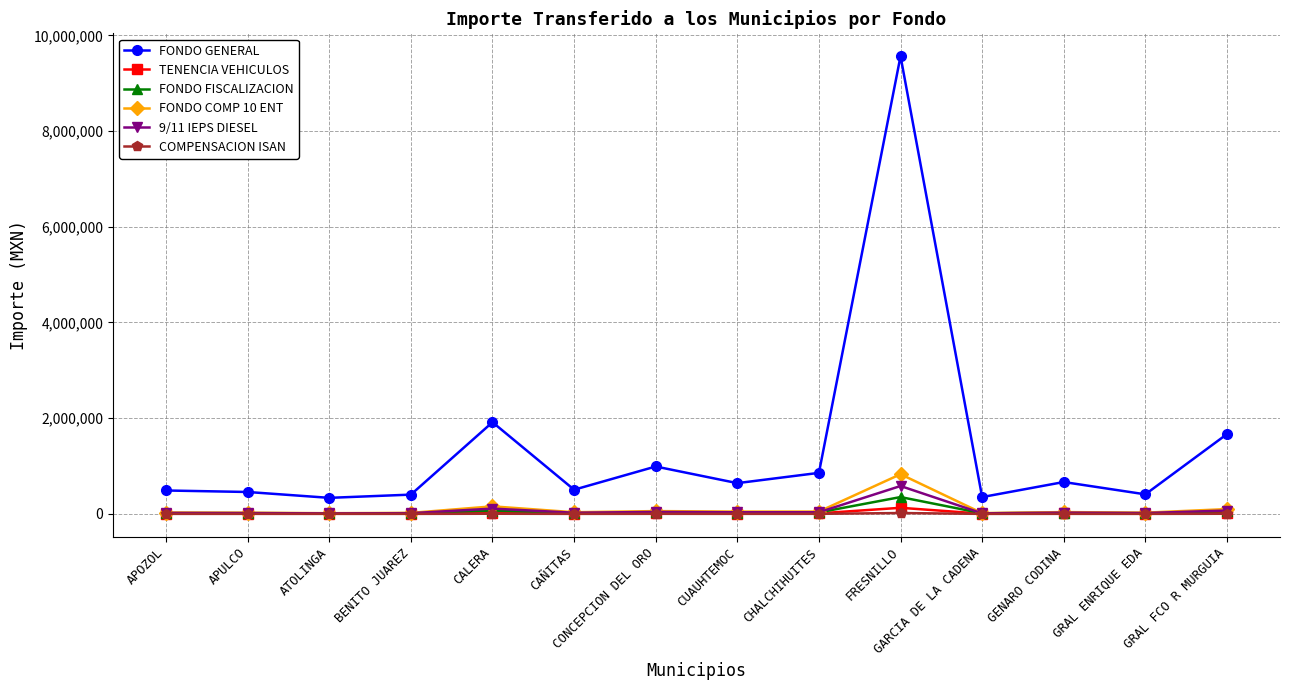

What position from the right is GARCIA DE LA CADENA?

4